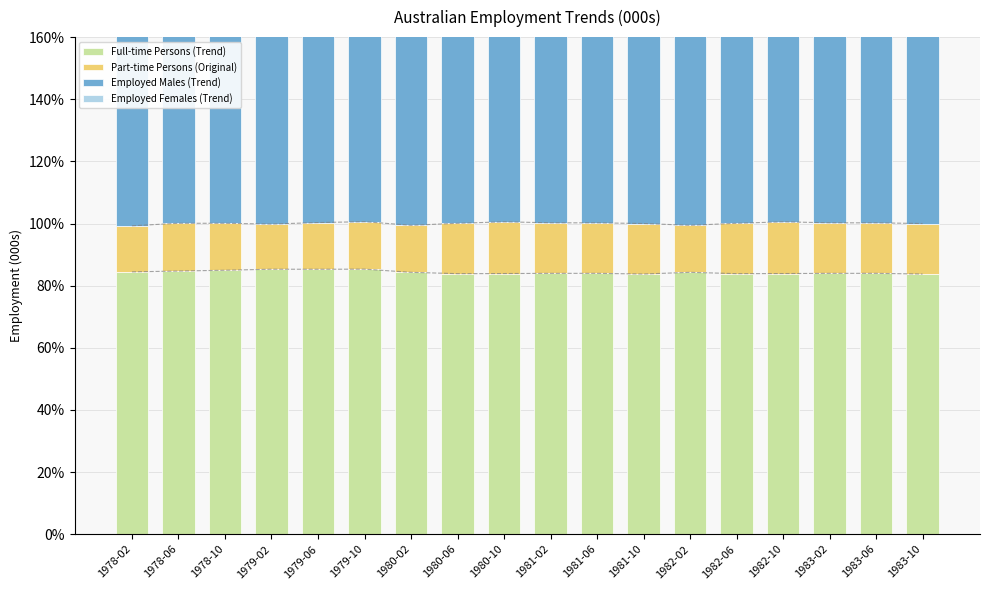

What is the greatest value displayed?

85.3